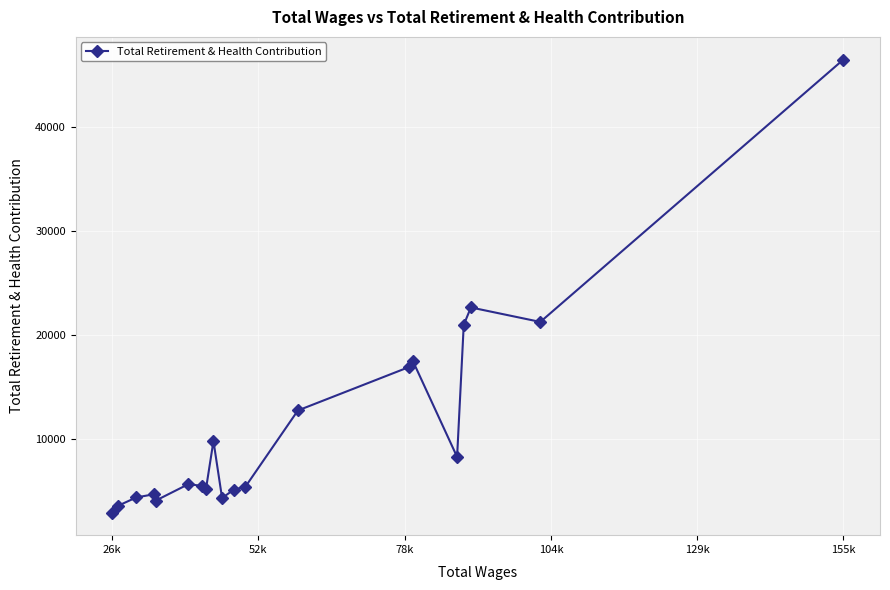

What is the minimum value shown in the chart?

2921